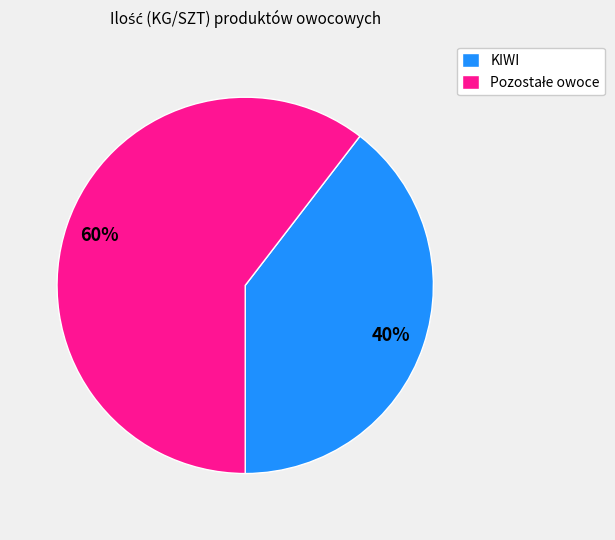

Does any single category account for the majority?

Yes